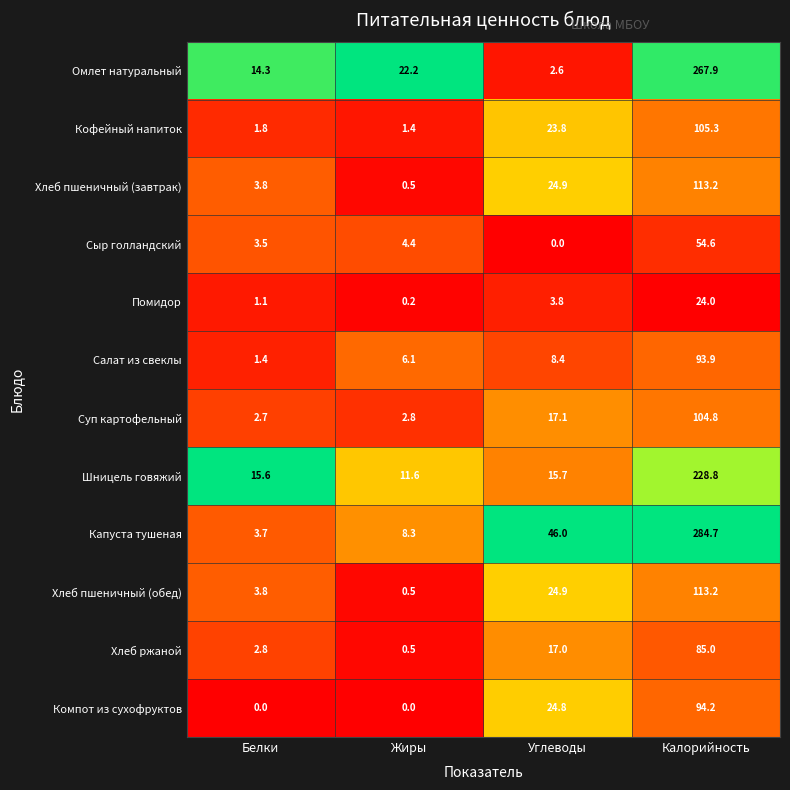

True or false: Сыр голландский has a value of 0.0 at Углеводы.

True